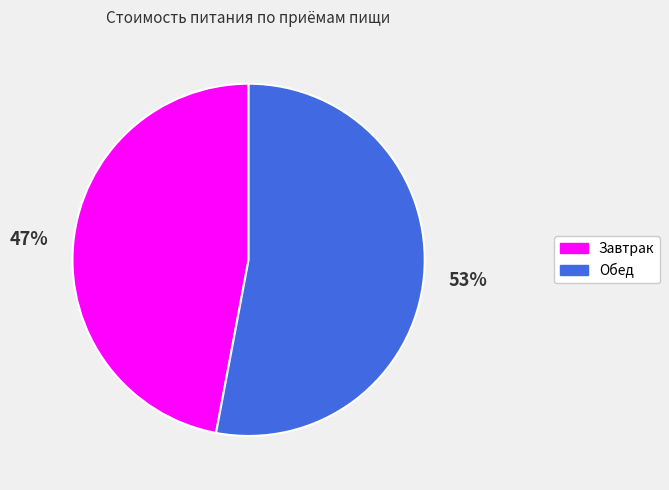

Between Обед and Завтрак, which is larger?

Обед